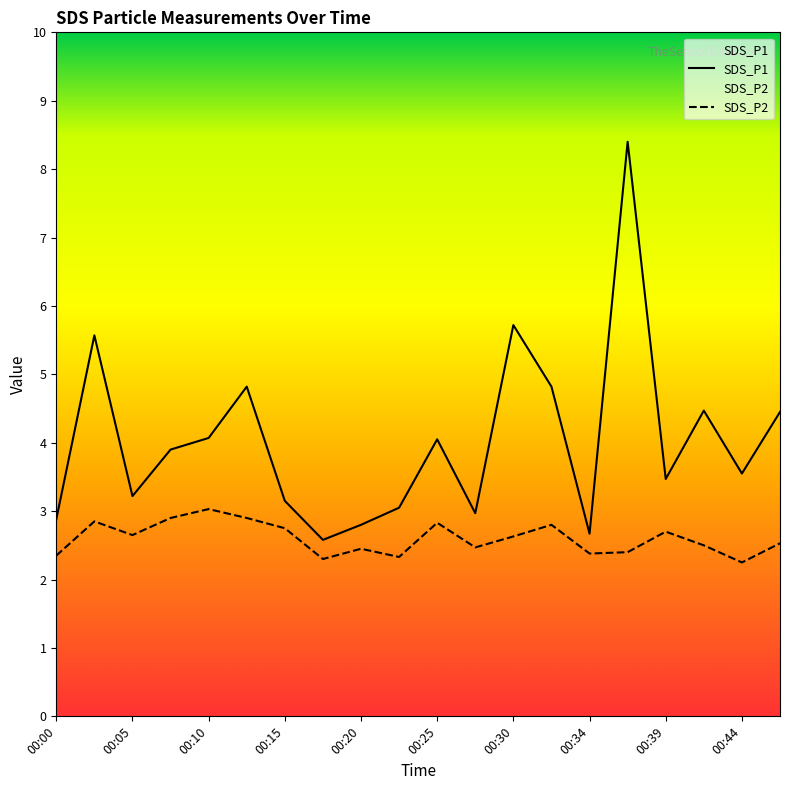

How many lines are shown in the chart?

2